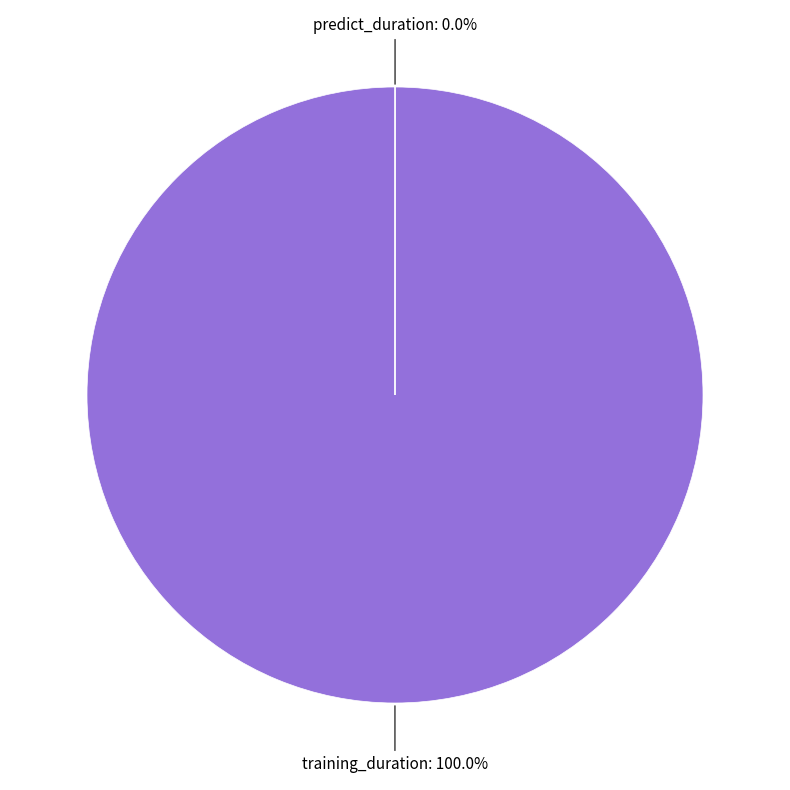

To the nearest percent, what is the difference between the largest and smallest slice percentages?

100%